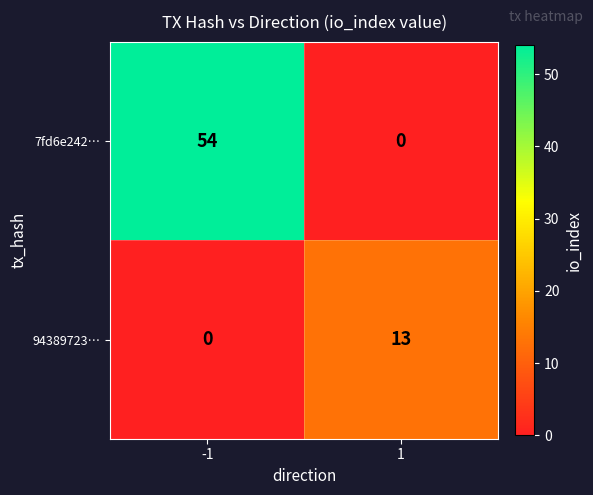

Reading left to right, what are all the values shown in this chart?

7fd6e242…: -1=54	1=0
94389723…: -1=0	1=13